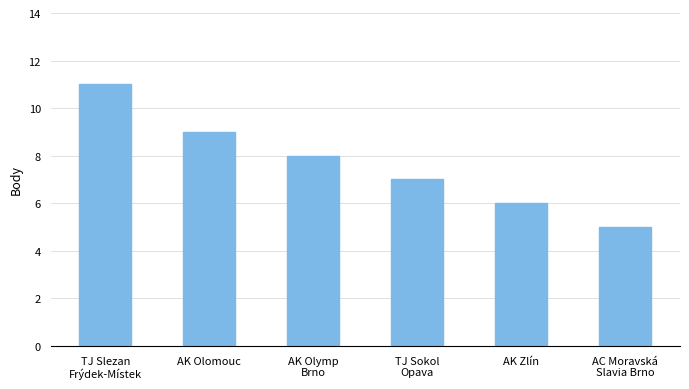

At which label does the data first exceed 8?

TJ Slezan
Frýdek-Místek